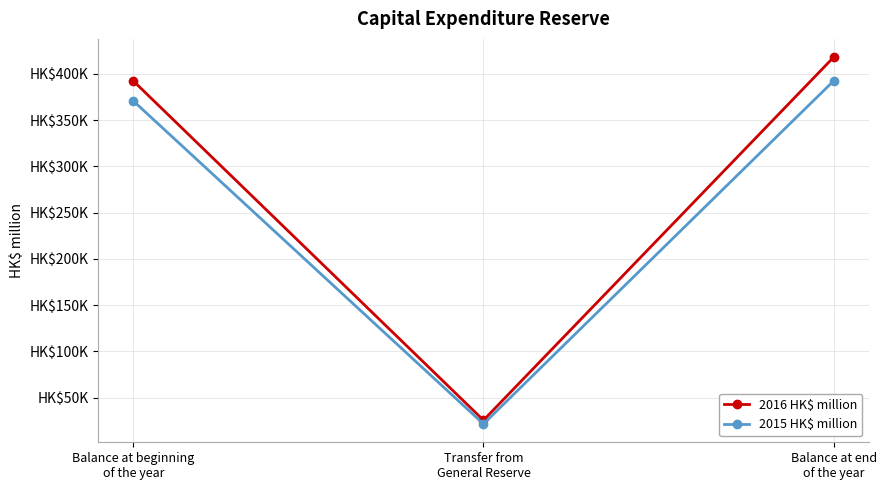

List the labels in order of 2015 HK$ million value, smallest first.

Transfer from
General Reserve, Balance at beginning
of the year, Balance at end
of the year